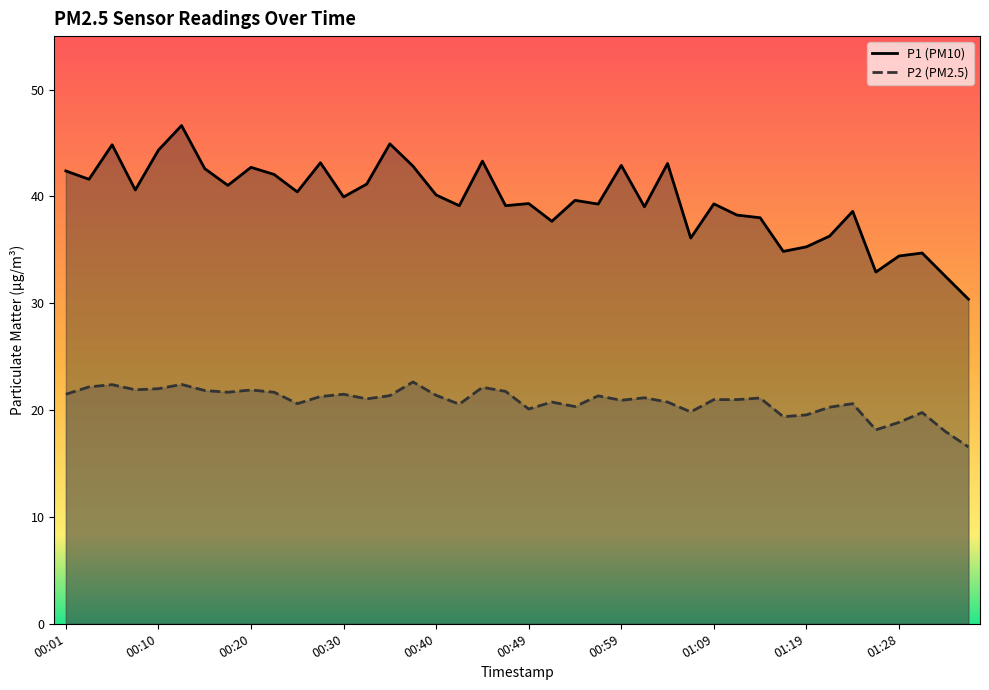

What is the minimum value for P2 (PM2.5)?

16.6